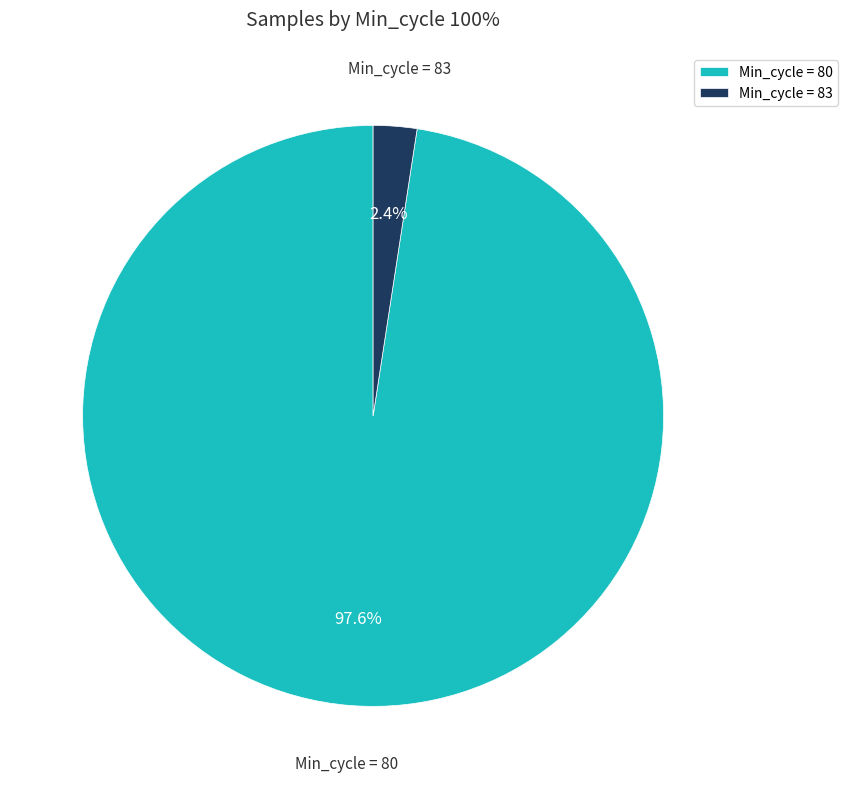

Which has a higher value, Min_cycle = 83 or Min_cycle = 80?

Min_cycle = 80